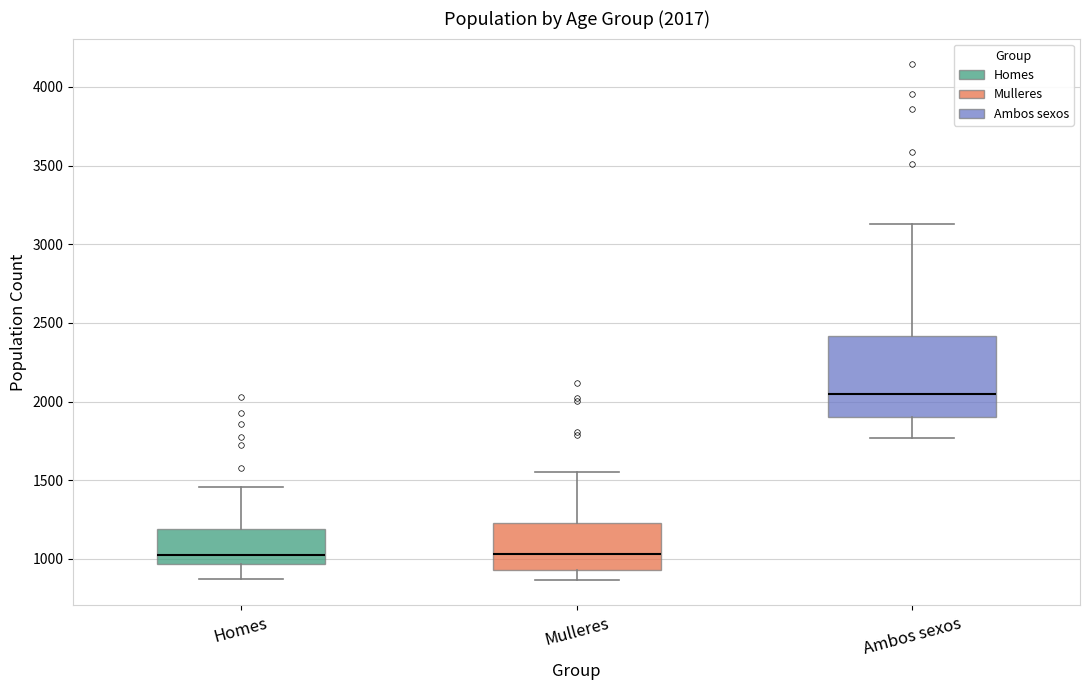

Which box is the tallest, from its lower edge to its upper edge?

Ambos sexos